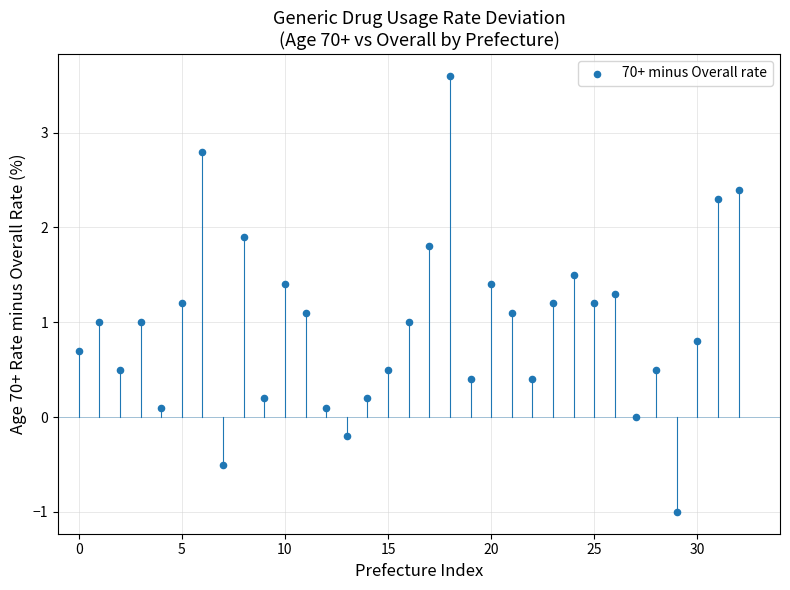

What is the range of Y values (max minus min)?

4.6